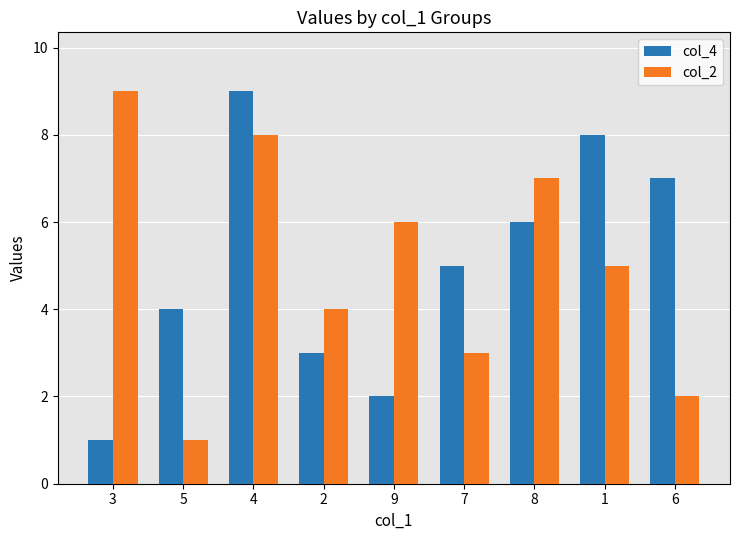

What is the spread (max minus min) of values at 2?

1